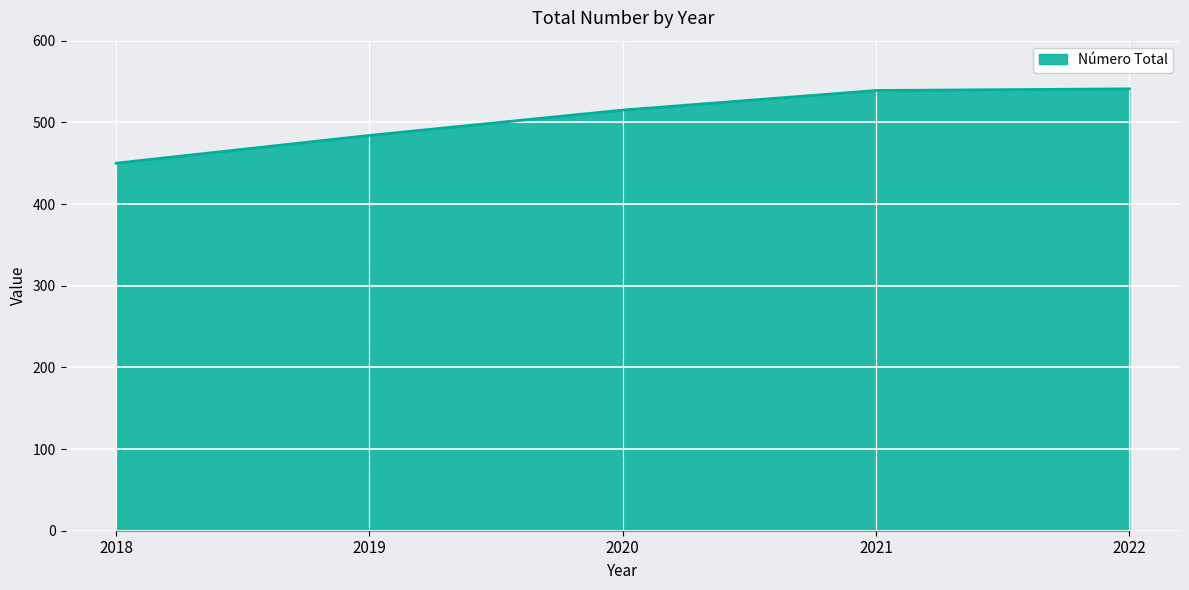

Where is the data nearest to the value 495?

2019